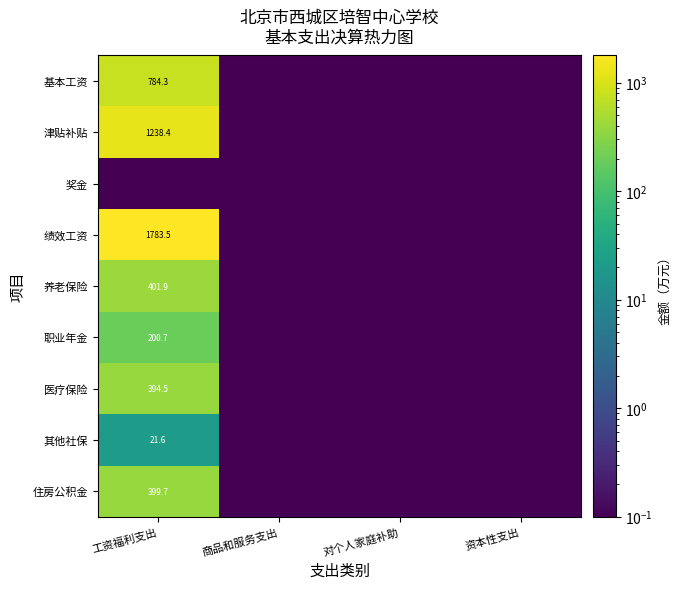

Is the value of 基本工资 at 工资福利支出 greater than the value of 津贴补贴 at 工资福利支出?

No